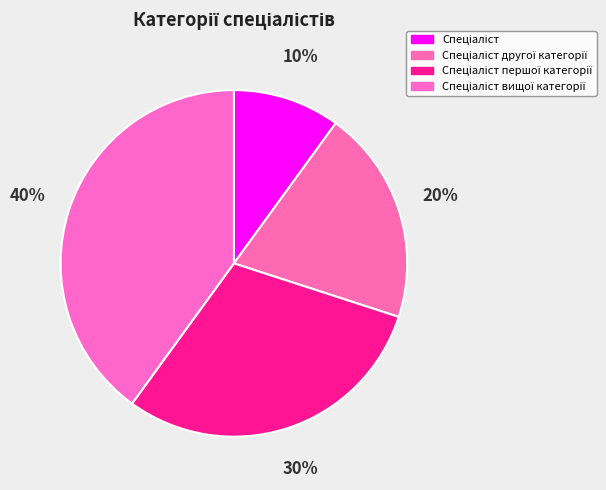

Is there a majority slice in this chart?

No